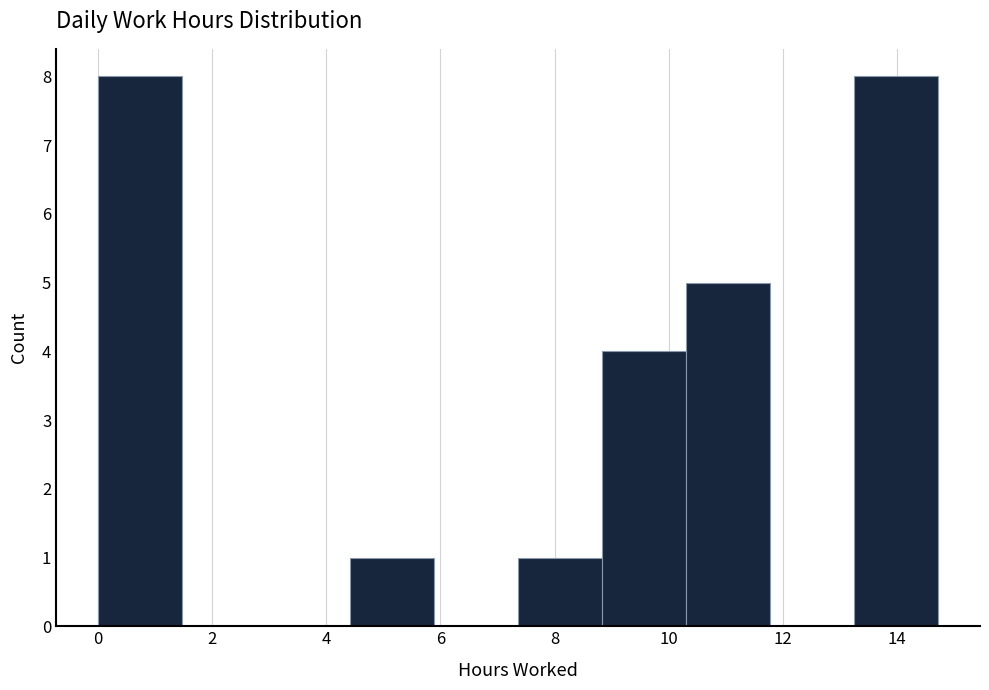

What is the height of the bar covering 13.2 to 14.8 on the x-axis? Neither the bar edges nor the heights are printed on the chart, so give them approximately, as read against the axes.

8